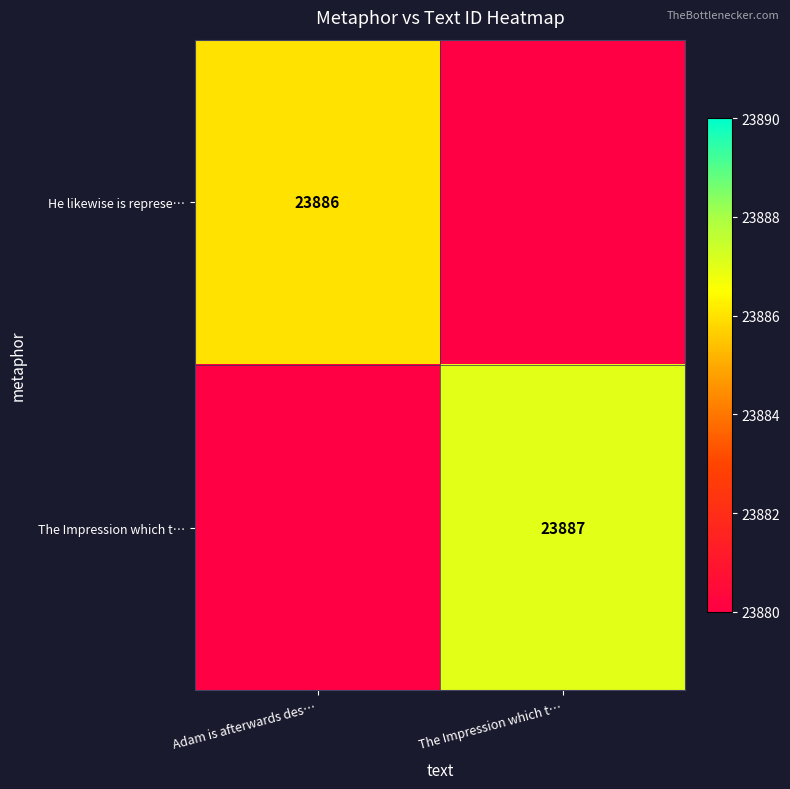

True or false: He likewise is represe… has a value of 23886 at Adam is afterwards des….

True